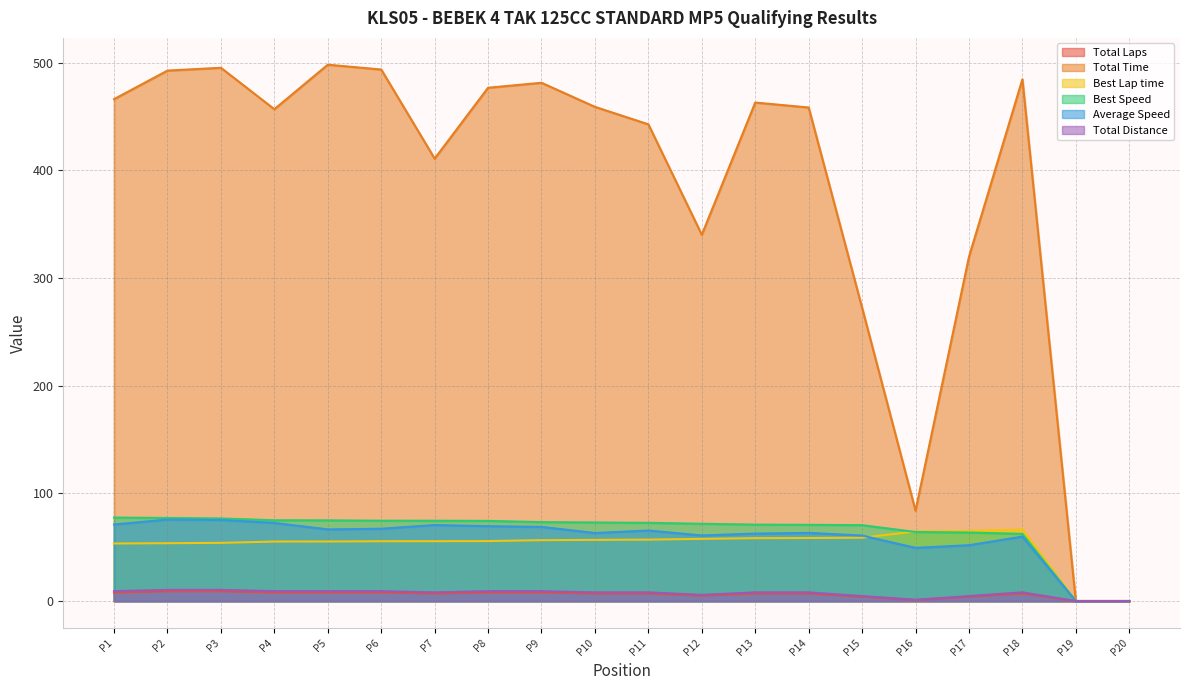

True or false: Total Time has more than 2 points higher than both neighbors.

True